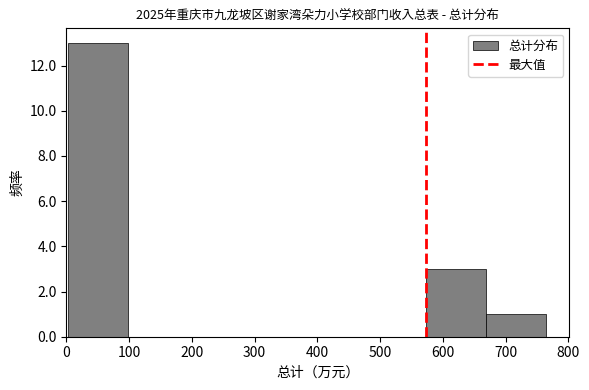

What is the height of the bar covering 670 to 760 on the x-axis? Neither the bar edges nor the heights are printed on the chart, so give them approximately, as read against the axes.

1